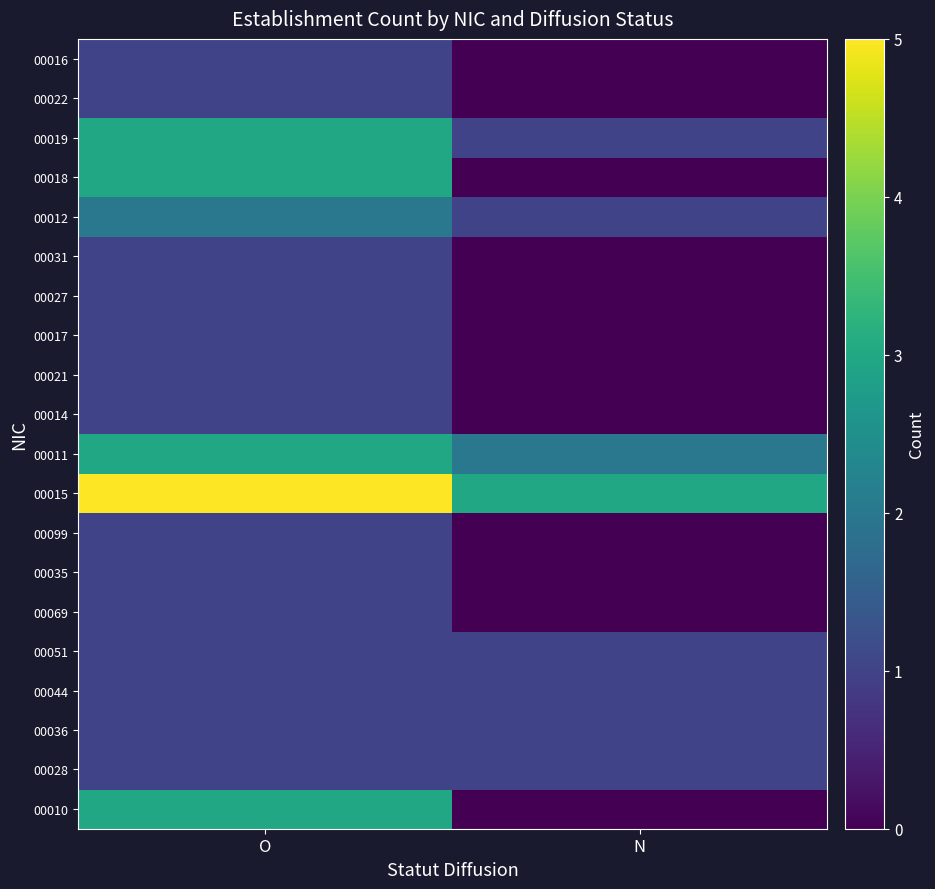

Reading left to right, list all the values displayed in this chart.

00010: O=3	N=0
00028: O=1	N=1
00036: O=1	N=1
00044: O=1	N=1
00051: O=1	N=1
00069: O=1	N=0
00035: O=1	N=0
00099: O=1	N=0
00015: O=5	N=3
00011: O=3	N=2
00014: O=1	N=0
00021: O=1	N=0
00017: O=1	N=0
00027: O=1	N=0
00031: O=1	N=0
00012: O=2	N=1
00018: O=3	N=0
00019: O=3	N=1
00022: O=1	N=0
00016: O=1	N=0